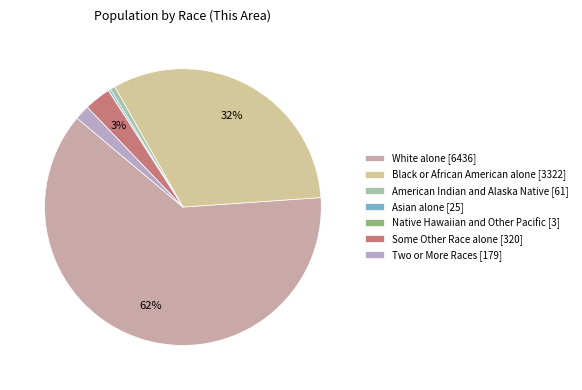

What is the total percentage of White alone and Black or African American alone?

94.3%